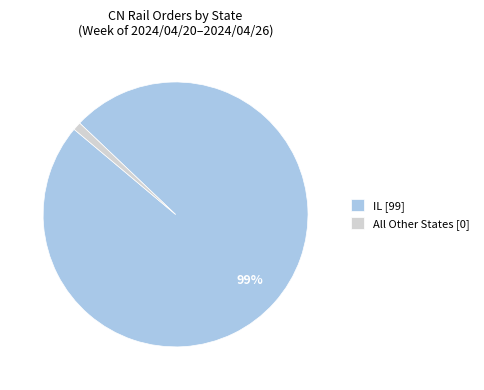

The All Other States [0] slice represents 1% of the pie. True or false?

True